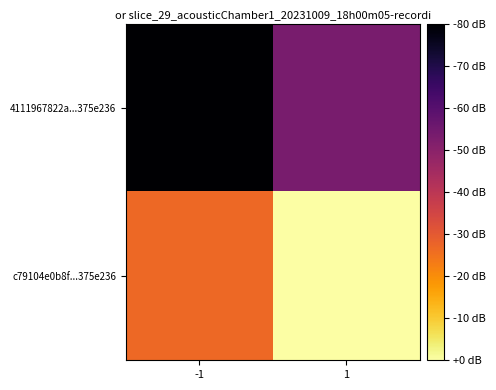

How many distinct data groups are displayed?

2